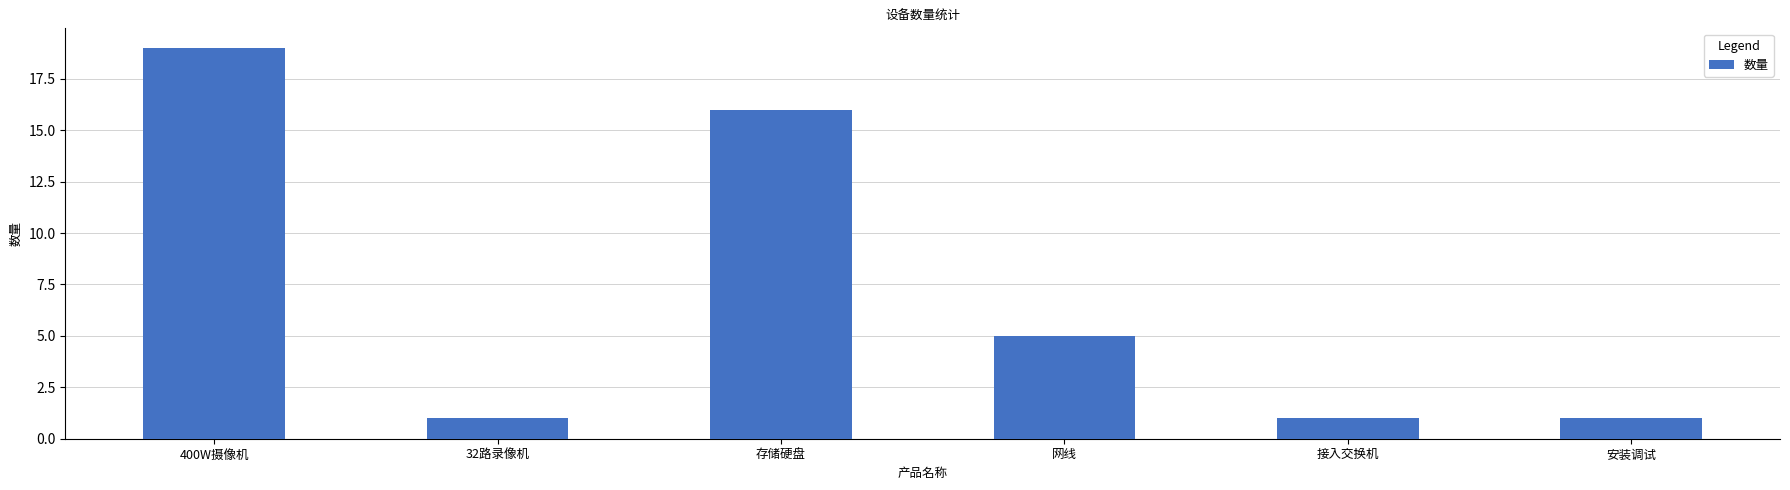

What is the change in value from 网线 to 安装调试?

-4